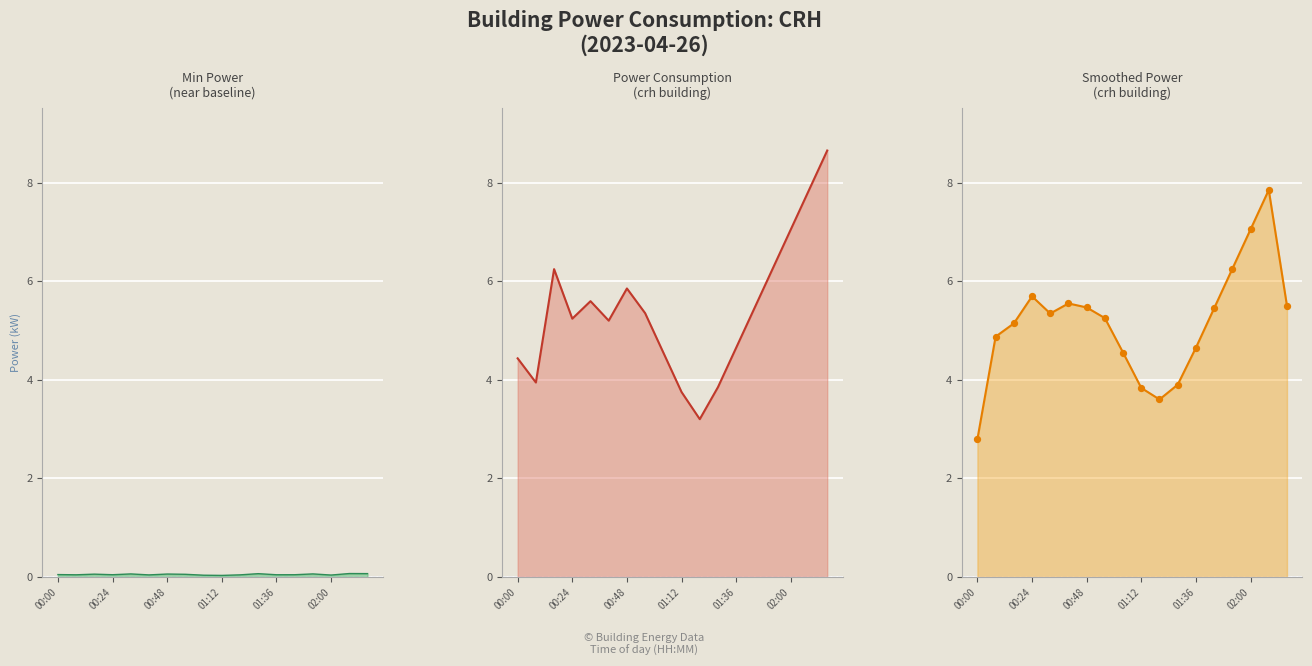

Which series has the widest spread of Y values?

crh-line